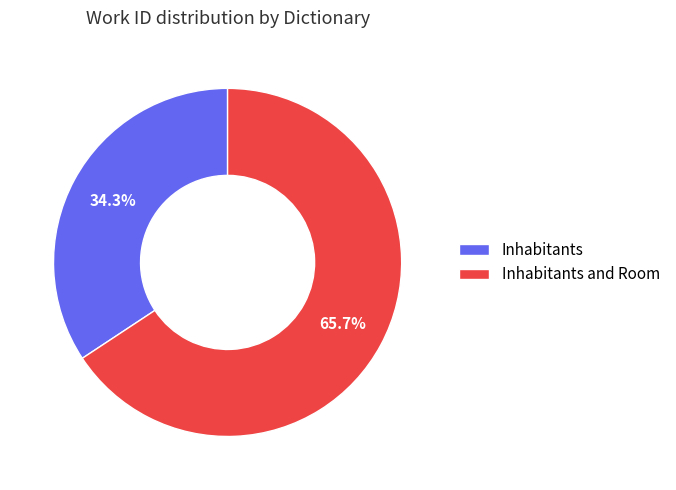

Which has a higher value, Inhabitants and Room or Inhabitants?

Inhabitants and Room